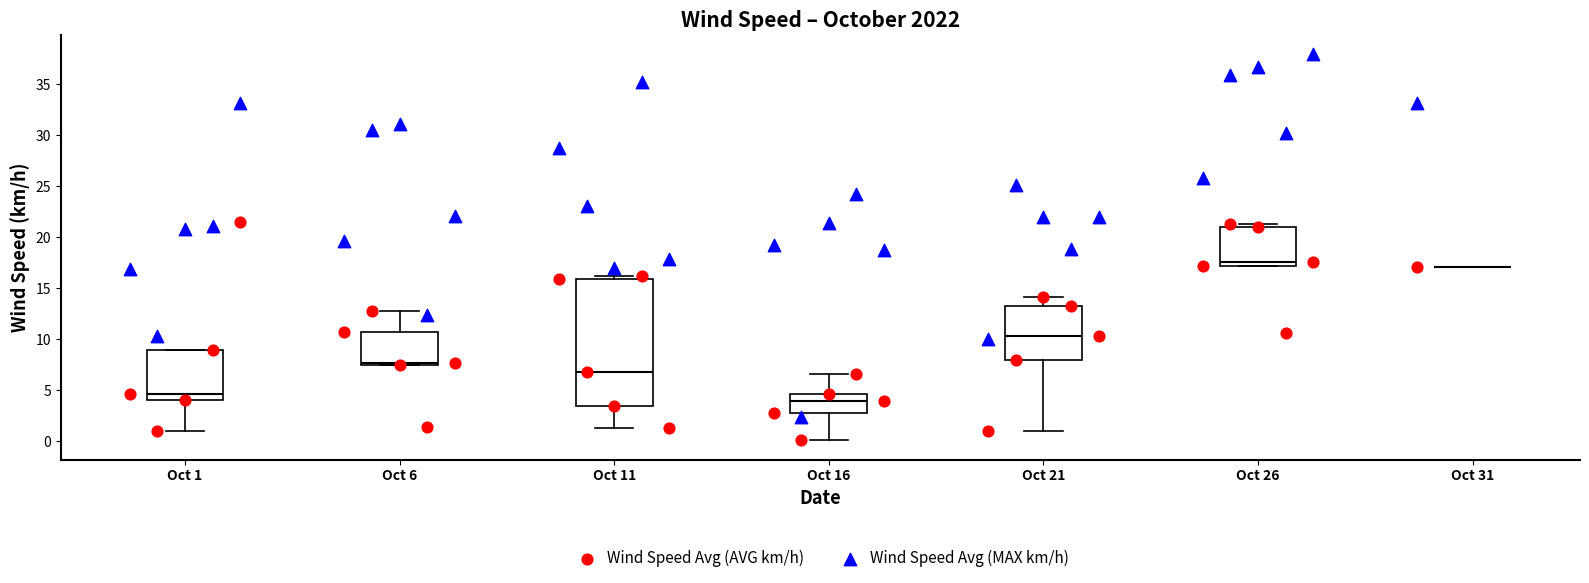

Where does the upper whisker of the box for Oct 6 end on the y-axis? The values are not printed on the chart, so give them approximately, as read against the axis.

13.0